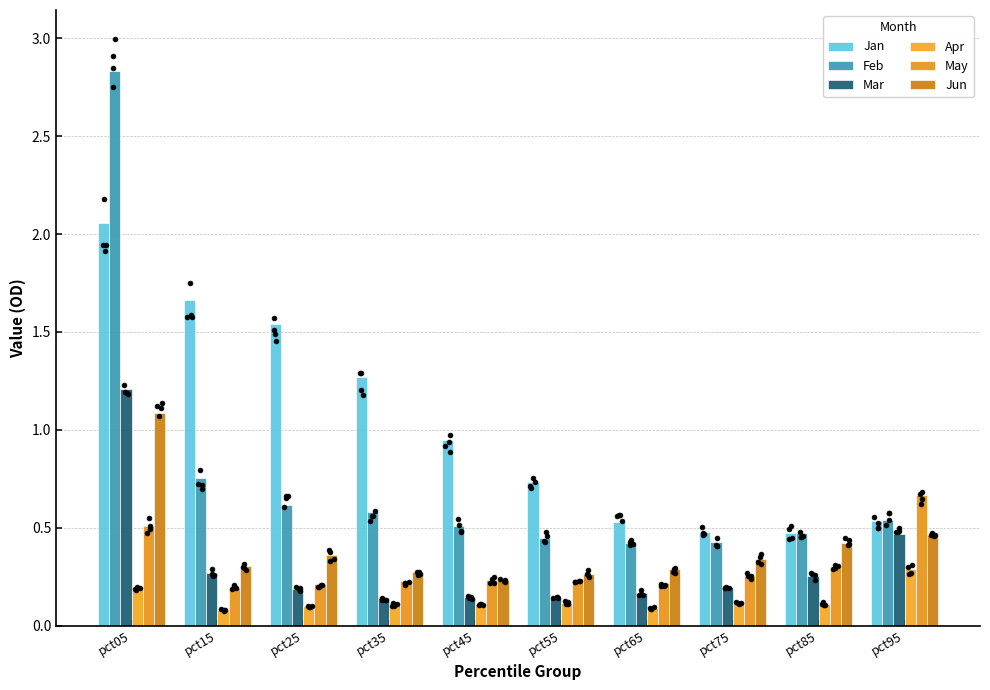

Which series reaches the minimum Y coordinate?

Apr